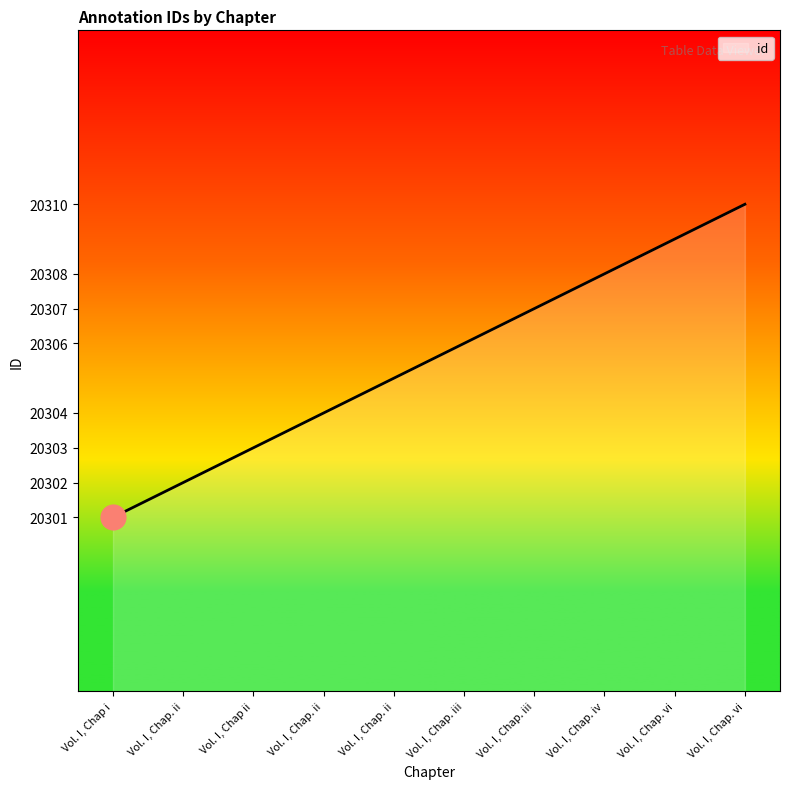

Approximately how many times larger is the value at Vol. I, Chap i compared to Vol. I, Chap. vi?

1.0